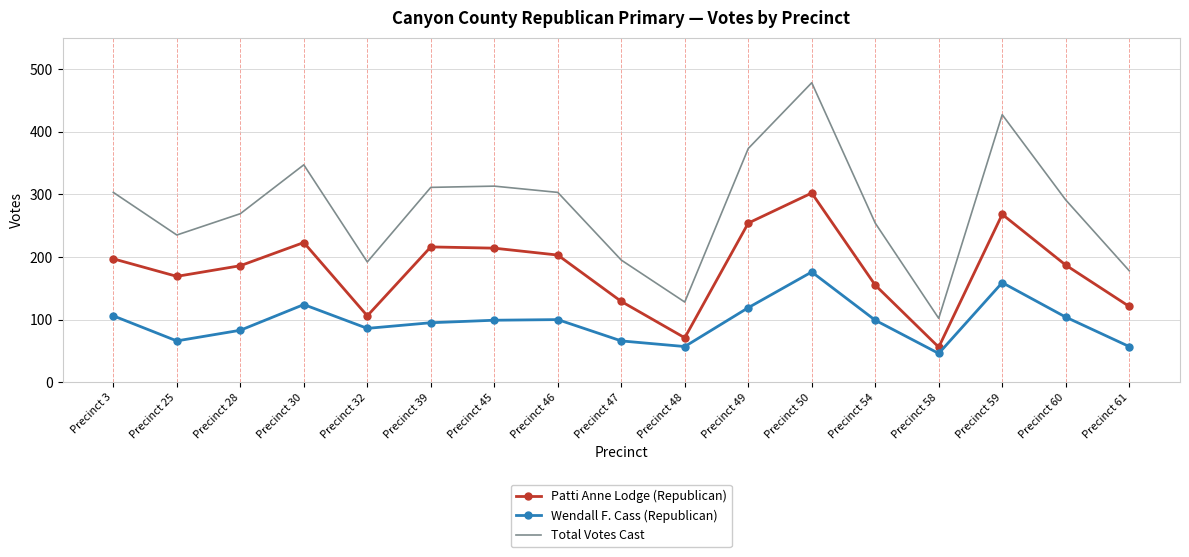

True or false: Total Votes Cast has more than 1 interior local peaks.

True